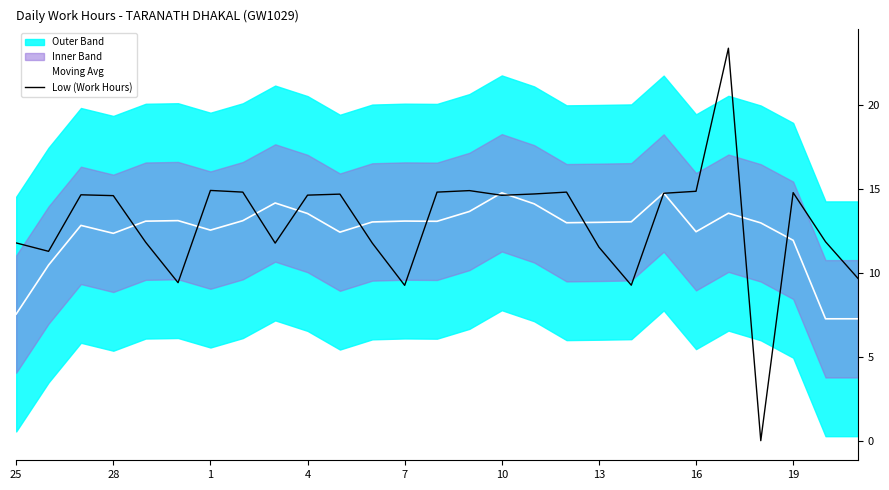

Reading left to right, what are all the values shown in this chart?

Moving Avg: 7.5	10.5	12.8	12.4	13.1	13.1	12.6	13.1	14.2	13.5	12.4	13.0	13.1	13.1	13.7	14.8	14.1	13.0	13.0	13.1	14.8	12.5	13.6	13.0	11.9	7.3	7.3
Low (Work Hours): 11.8	11.3	14.7	14.6	11.8	9.4	14.9	14.8	11.8	14.6	14.7	11.8	9.3	14.8	14.9	14.6	14.7	14.8	11.5	9.3	14.8	14.9	23.4	0.0	14.8	11.9	9.7